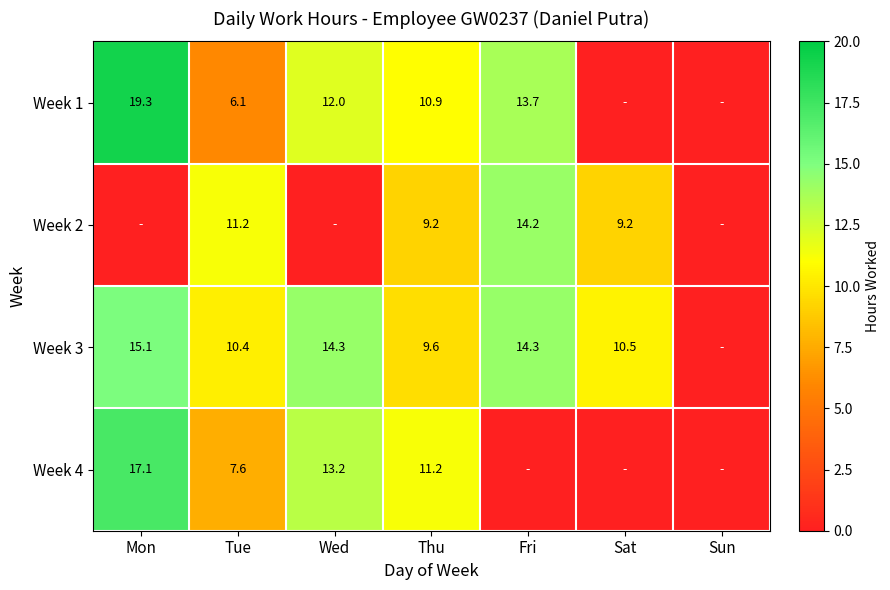

The value of Week 4 at Wed is 13.2. True or false?

True